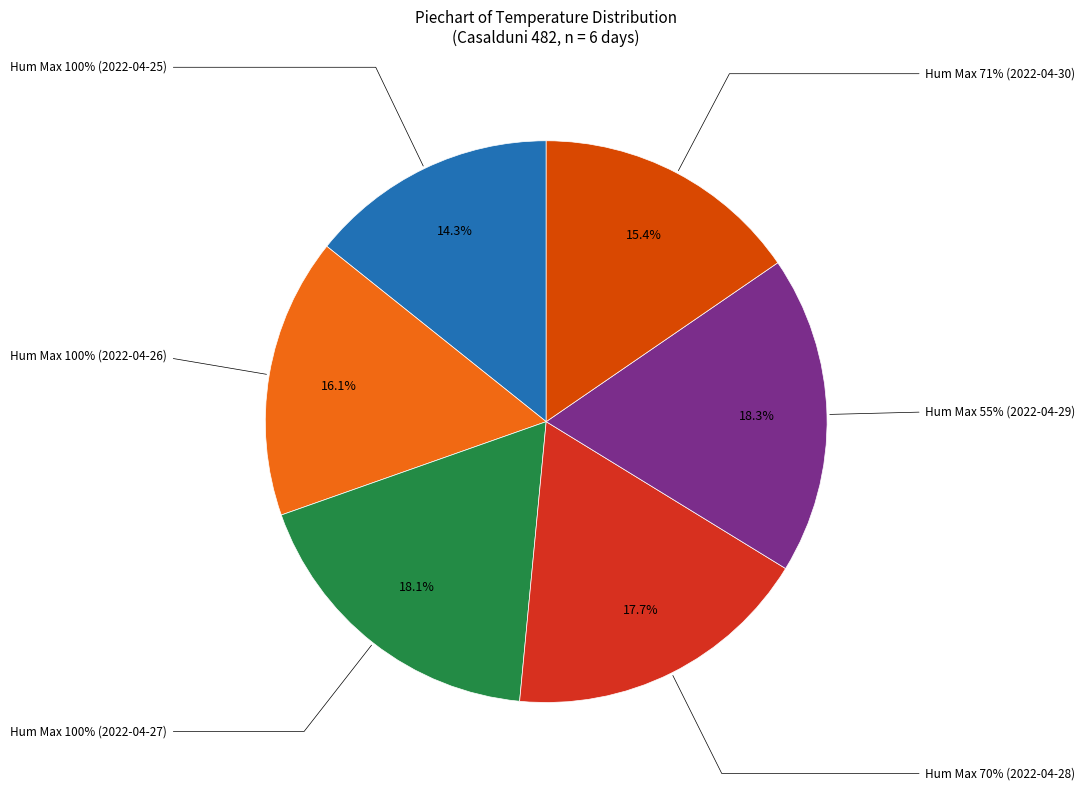

What is the smallest slice in the pie chart?

100